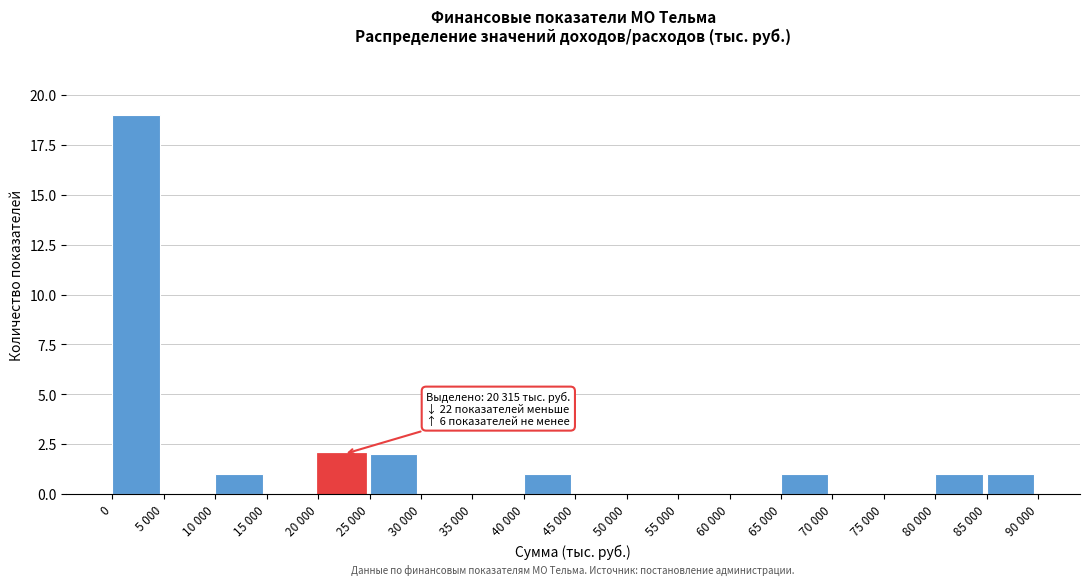

Reading left to right, what are all the values shown in this chart?

0=19	5 000=0	10 000=1	15 000=0	20 000=2	25 000=2	30 000=0	35 000=0	40 000=1	45 000=0	50 000=0	55 000=0	60 000=0	65 000=1	70 000=0	75 000=0	80 000=1	85 000=1